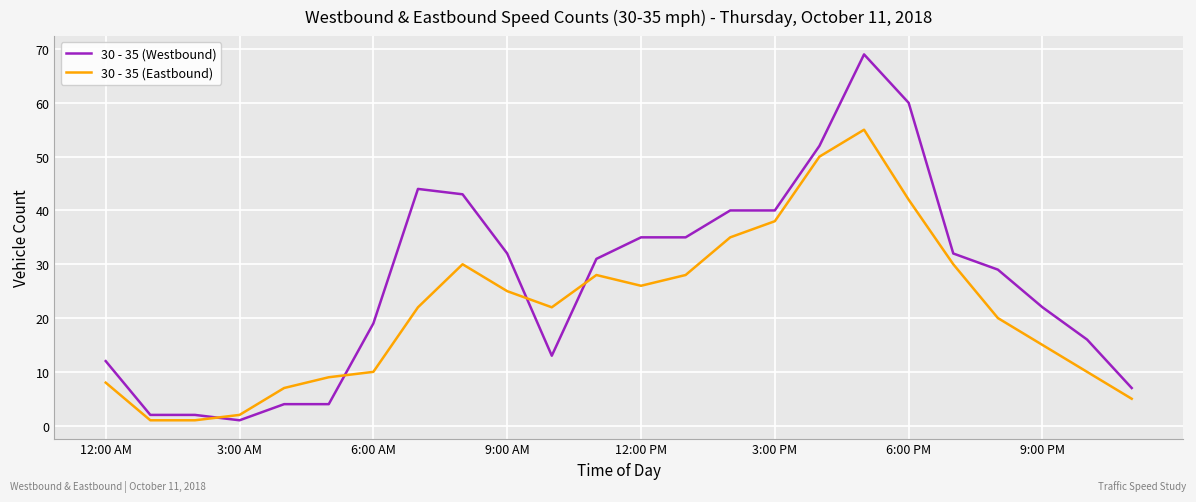

Rank the series by their maximum value, from lowest to highest.

30 - 35 (Eastbound), 30 - 35 (Westbound)